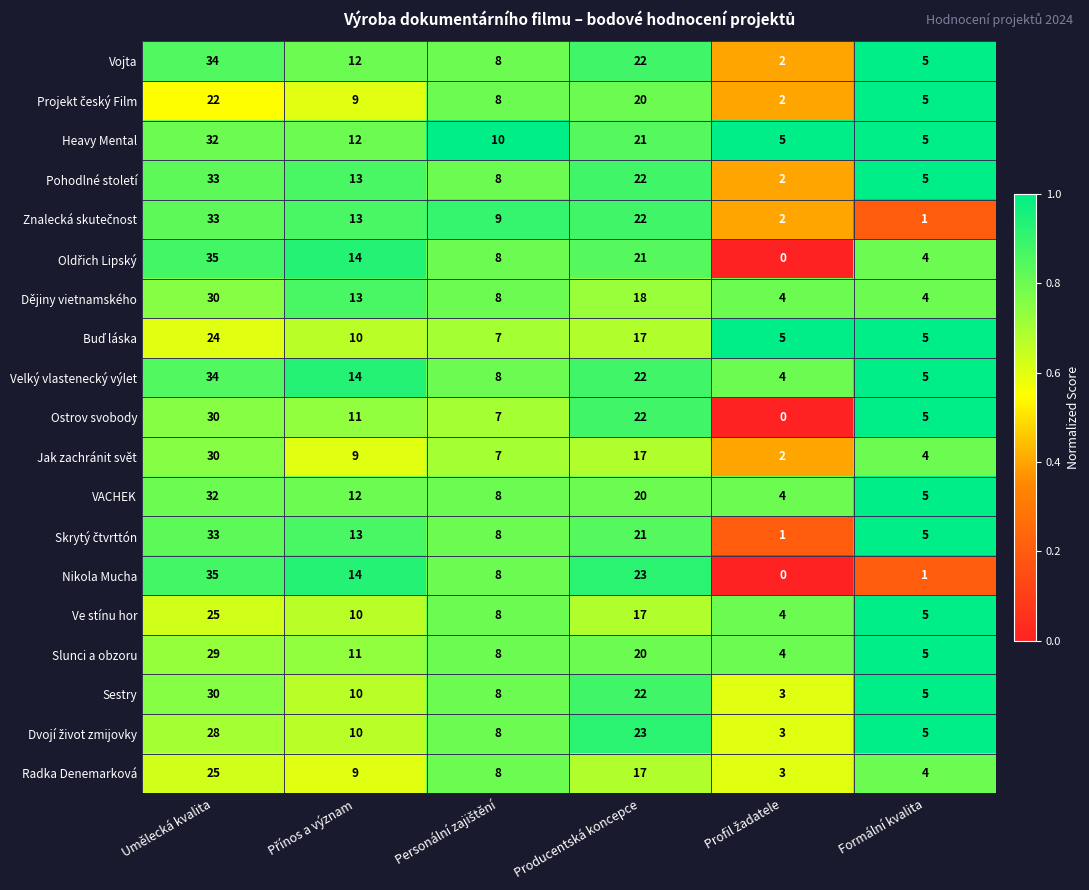

Count the number of data series in this chart.

19